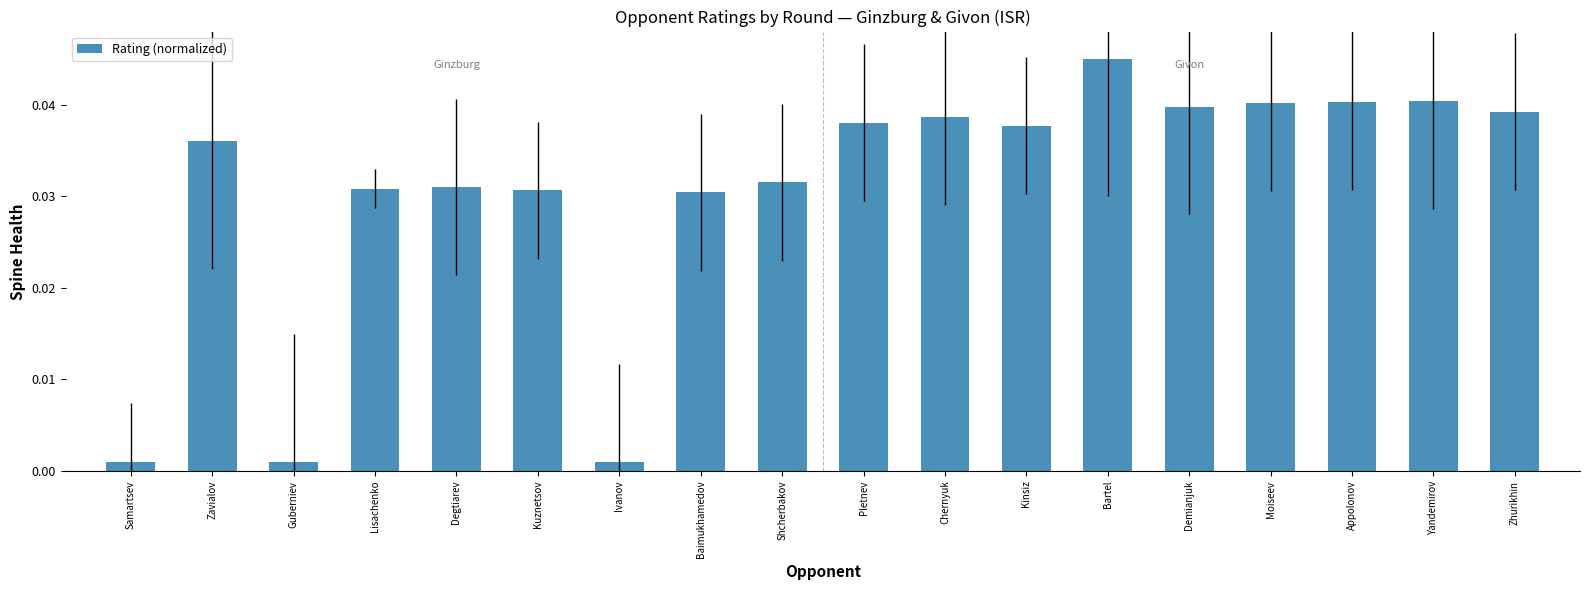

What is the label of the 5th bar from the right?

Demianjuk